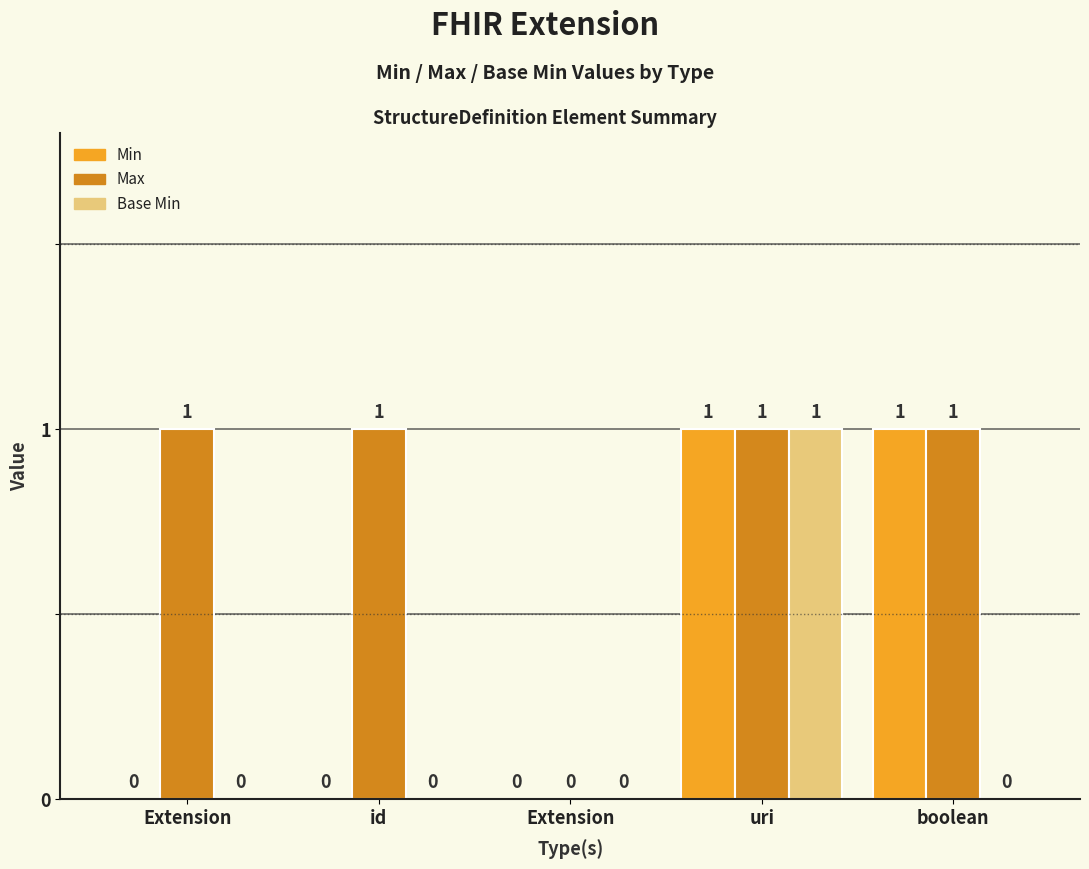

How many data points in Base Min are above 0?

1